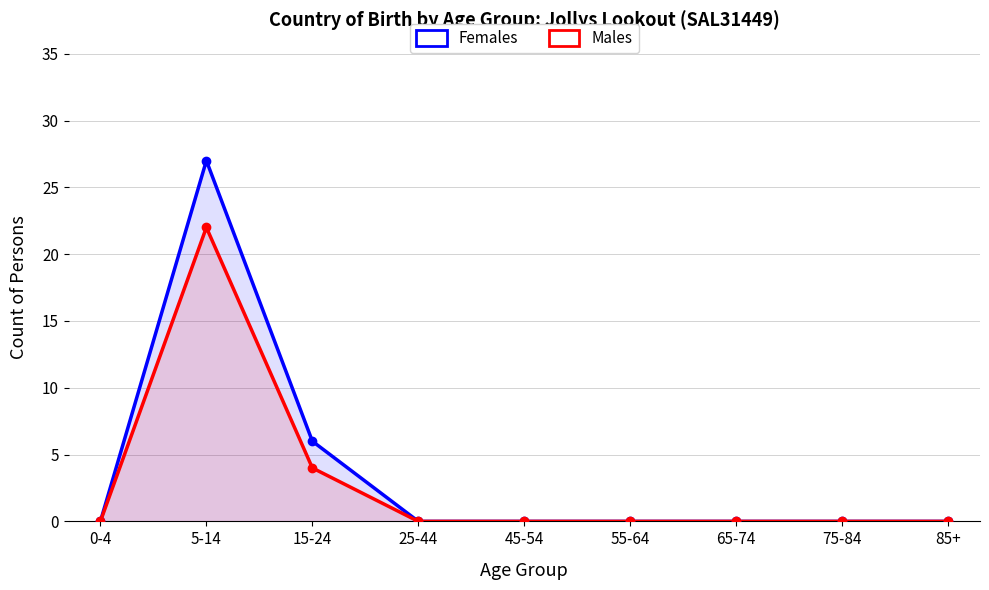

Which category has the lowest value in the Females series?

0-4